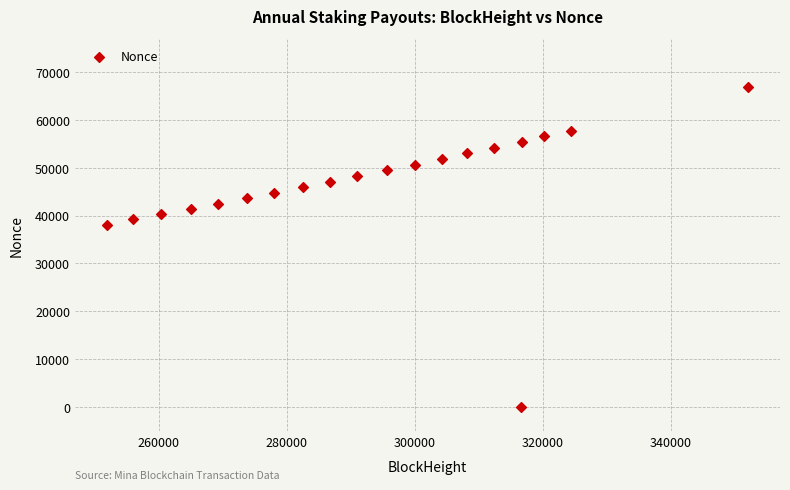

What Y value in the scatter plot is closest to 33455?

38101